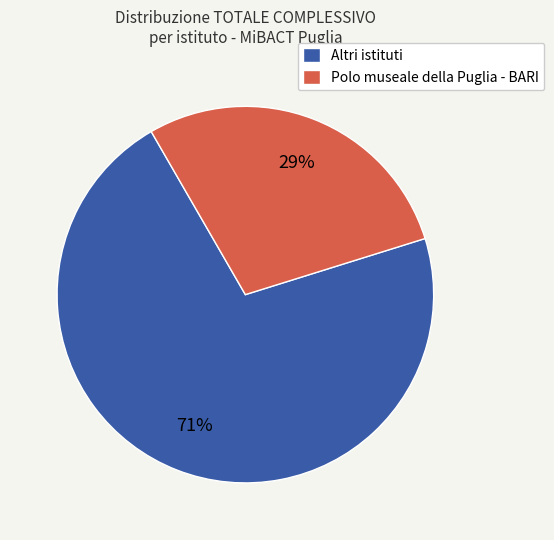

To the nearest percent, what is the average slice percentage?

50%